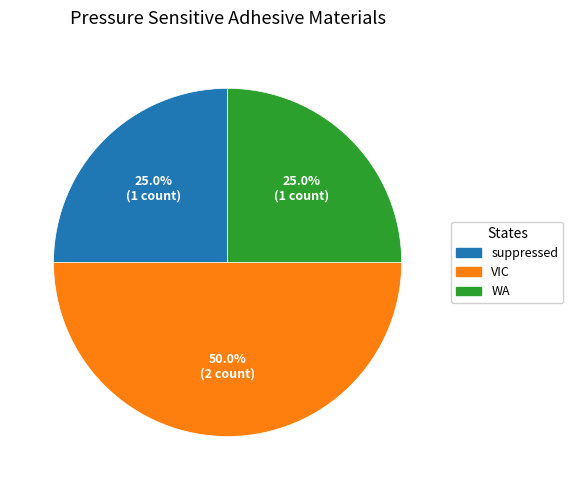

What is the largest slice in the pie chart?

VIC